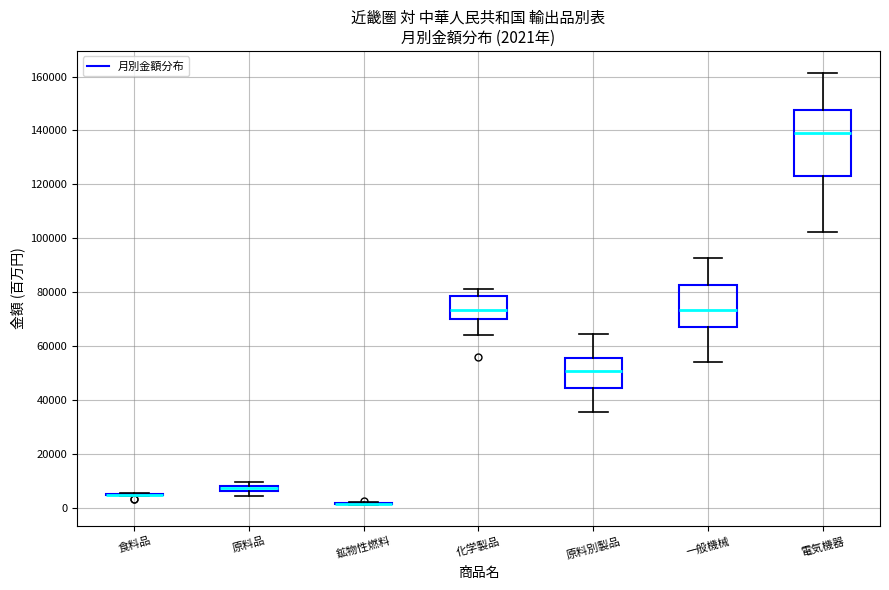

Which box is the tallest, from its lower edge to its upper edge?

電気機器